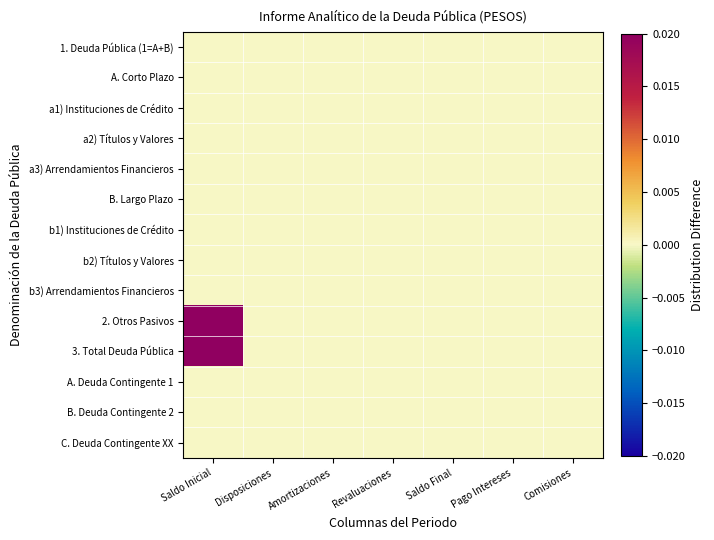

Reading left to right, transcribe all the data shown in this chart.

1. Deuda Pública (1=A+B): Saldo Inicial=0.0	Disposiciones=0.0	Amortizaciones=0.0	Revaluaciones=0.0	Saldo Final=0.0	Pago Intereses=0.0	Comisiones=0.0
A. Corto Plazo: Saldo Inicial=0.0	Disposiciones=0.0	Amortizaciones=0.0	Revaluaciones=0.0	Saldo Final=0.0	Pago Intereses=0.0	Comisiones=0.0
a1) Instituciones de Crédito: Saldo Inicial=0.0	Disposiciones=0.0	Amortizaciones=0.0	Revaluaciones=0.0	Saldo Final=0.0	Pago Intereses=0.0	Comisiones=0.0
a2) Títulos y Valores: Saldo Inicial=0.0	Disposiciones=0.0	Amortizaciones=0.0	Revaluaciones=0.0	Saldo Final=0.0	Pago Intereses=0.0	Comisiones=0.0
a3) Arrendamientos Financieros: Saldo Inicial=0.0	Disposiciones=0.0	Amortizaciones=0.0	Revaluaciones=0.0	Saldo Final=0.0	Pago Intereses=0.0	Comisiones=0.0
B. Largo Plazo: Saldo Inicial=0.0	Disposiciones=0.0	Amortizaciones=0.0	Revaluaciones=0.0	Saldo Final=0.0	Pago Intereses=0.0	Comisiones=0.0
b1) Instituciones de Crédito: Saldo Inicial=0.0	Disposiciones=0.0	Amortizaciones=0.0	Revaluaciones=0.0	Saldo Final=0.0	Pago Intereses=0.0	Comisiones=0.0
b2) Títulos y Valores: Saldo Inicial=0.0	Disposiciones=0.0	Amortizaciones=0.0	Revaluaciones=0.0	Saldo Final=0.0	Pago Intereses=0.0	Comisiones=0.0
b3) Arrendamientos Financieros: Saldo Inicial=0.0	Disposiciones=0.0	Amortizaciones=0.0	Revaluaciones=0.0	Saldo Final=0.0	Pago Intereses=0.0	Comisiones=0.0
2. Otros Pasivos: Saldo Inicial=0.0	Disposiciones=0.0	Amortizaciones=0.0	Revaluaciones=0.0	Saldo Final=0.0	Pago Intereses=0.0	Comisiones=0.0
3. Total Deuda Pública: Saldo Inicial=0.0	Disposiciones=0.0	Amortizaciones=0.0	Revaluaciones=0.0	Saldo Final=0.0	Pago Intereses=0.0	Comisiones=0.0
A. Deuda Contingente 1: Saldo Inicial=0.0	Disposiciones=0.0	Amortizaciones=0.0	Revaluaciones=0.0	Saldo Final=0.0	Pago Intereses=0.0	Comisiones=0.0
B. Deuda Contingente 2: Saldo Inicial=0.0	Disposiciones=0.0	Amortizaciones=0.0	Revaluaciones=0.0	Saldo Final=0.0	Pago Intereses=0.0	Comisiones=0.0
C. Deuda Contingente XX: Saldo Inicial=0.0	Disposiciones=0.0	Amortizaciones=0.0	Revaluaciones=0.0	Saldo Final=0.0	Pago Intereses=0.0	Comisiones=0.0